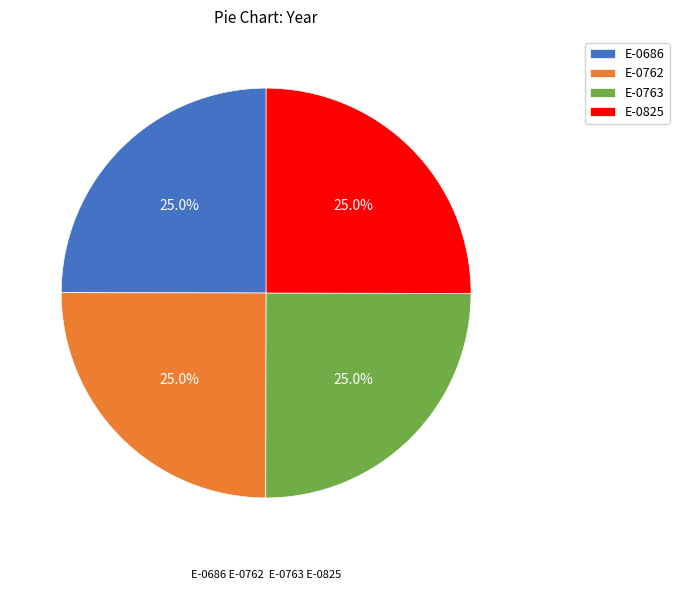

How much of the chart is everything except E-0762?

75.0%